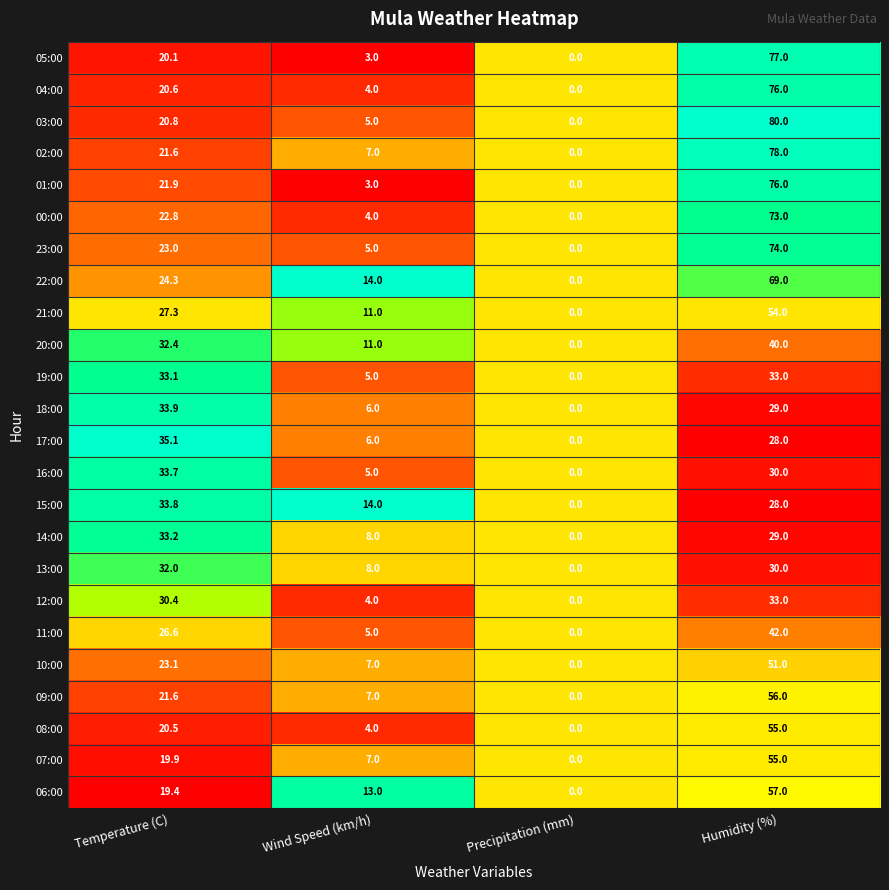

The value of 19:00 at Wind Speed (km/h) is 5.0. True or false?

True